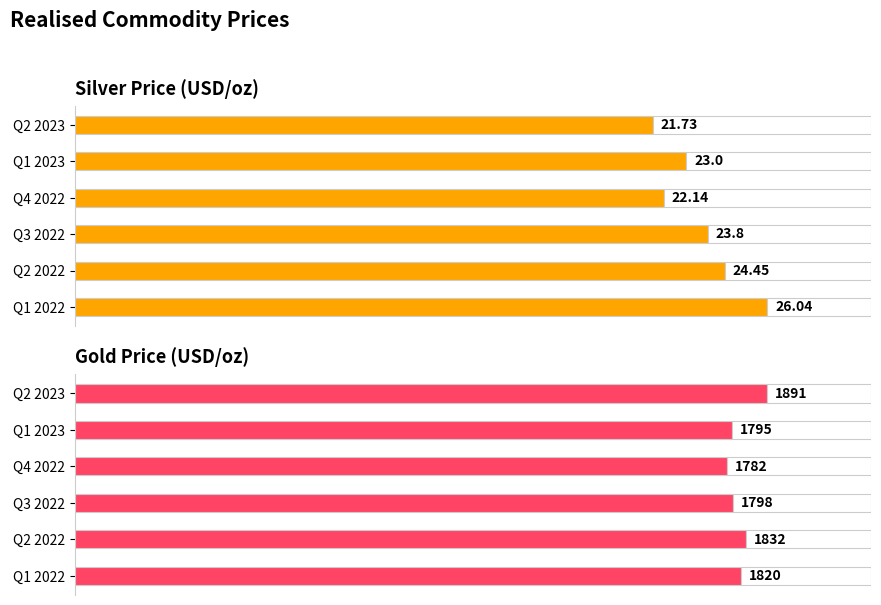

Which series has the largest total across all categories?

Gold Price (USD/oz)